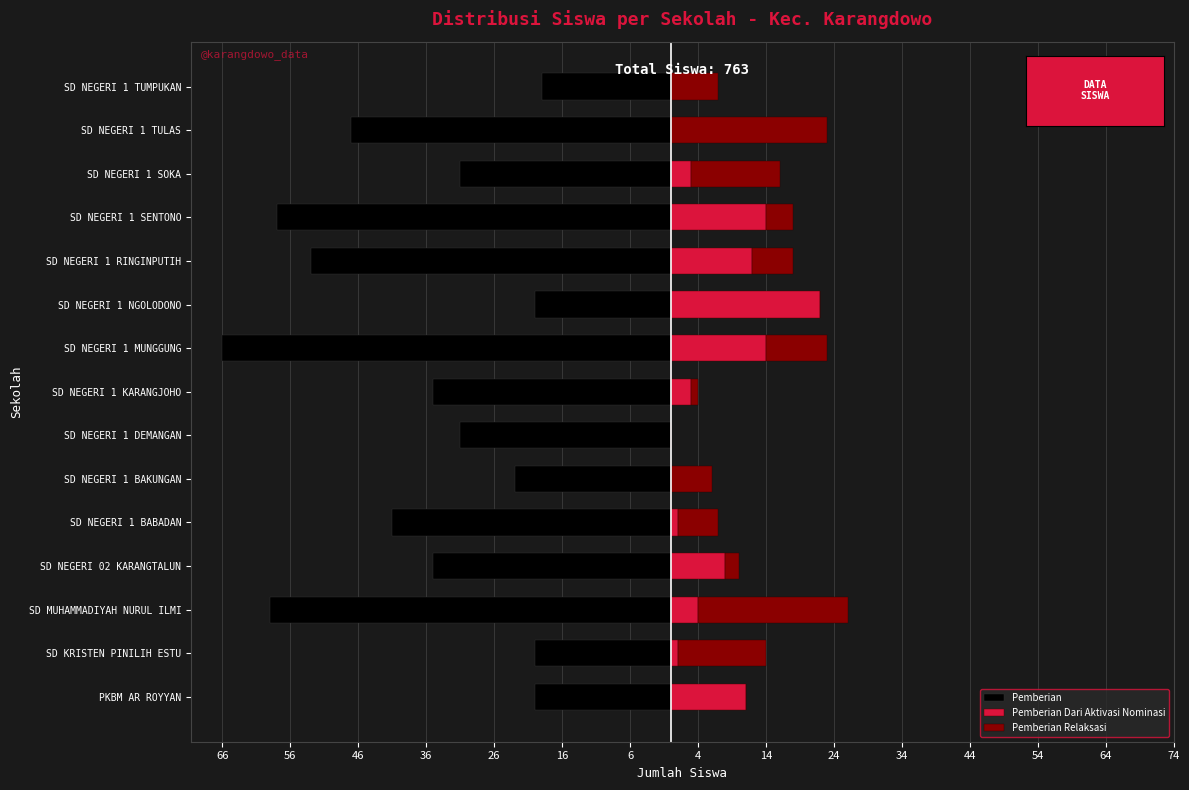

Which series has the widest spread of values?

Pemberian